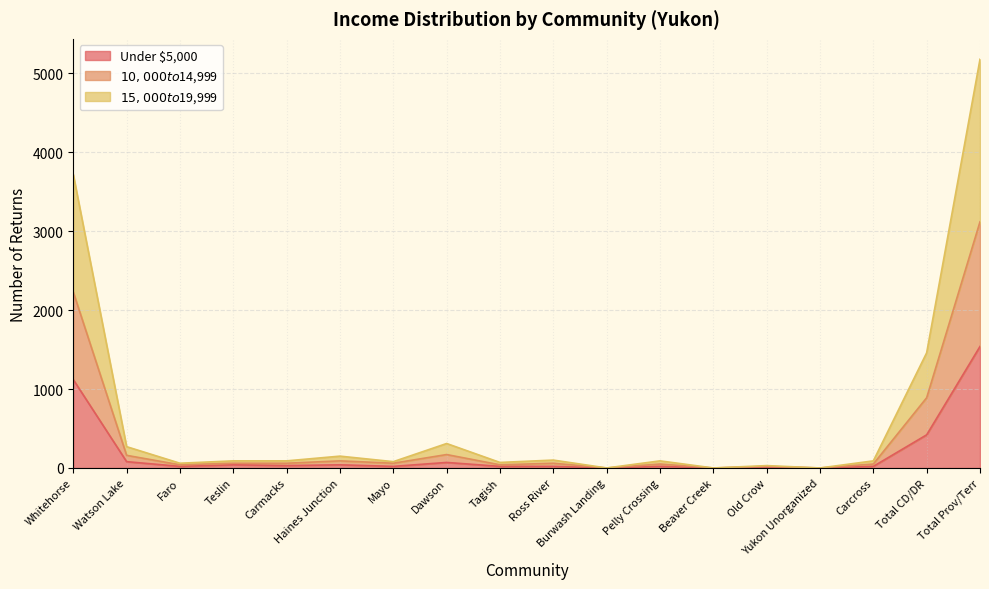

True or false: $15,000 to $19,999 and Under $5,000 intersect in this chart.

False